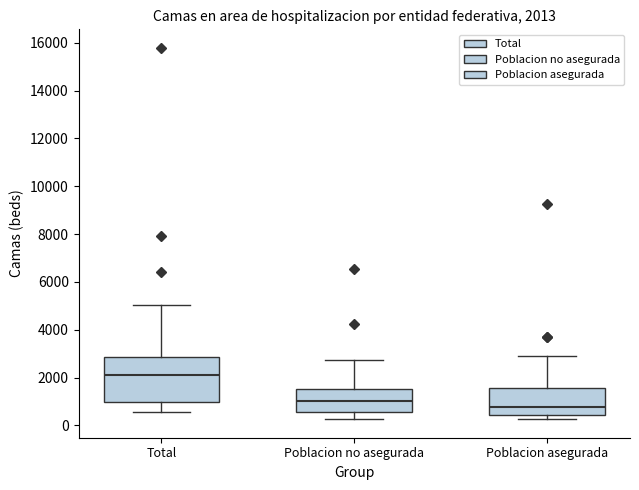

Which box's median line is the highest?

Total